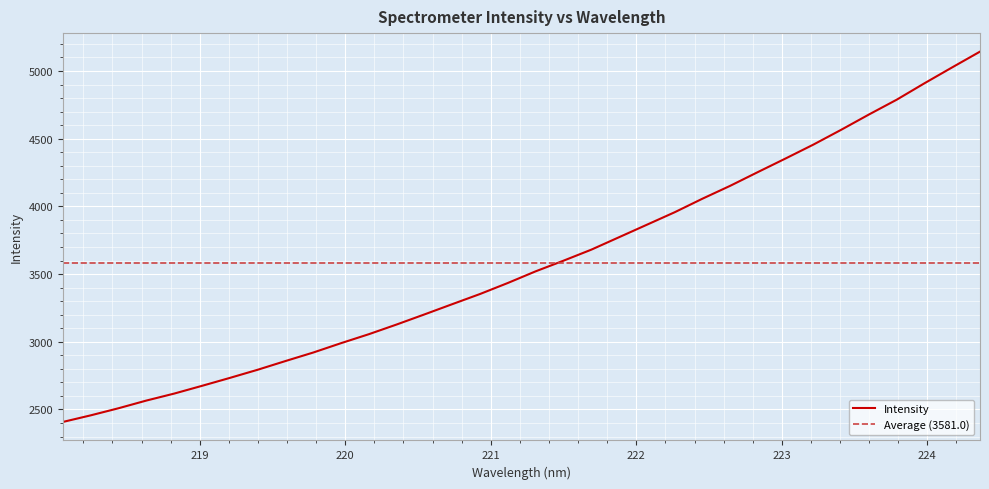

Is it true that the value at 222.263 is 2494.3?

False